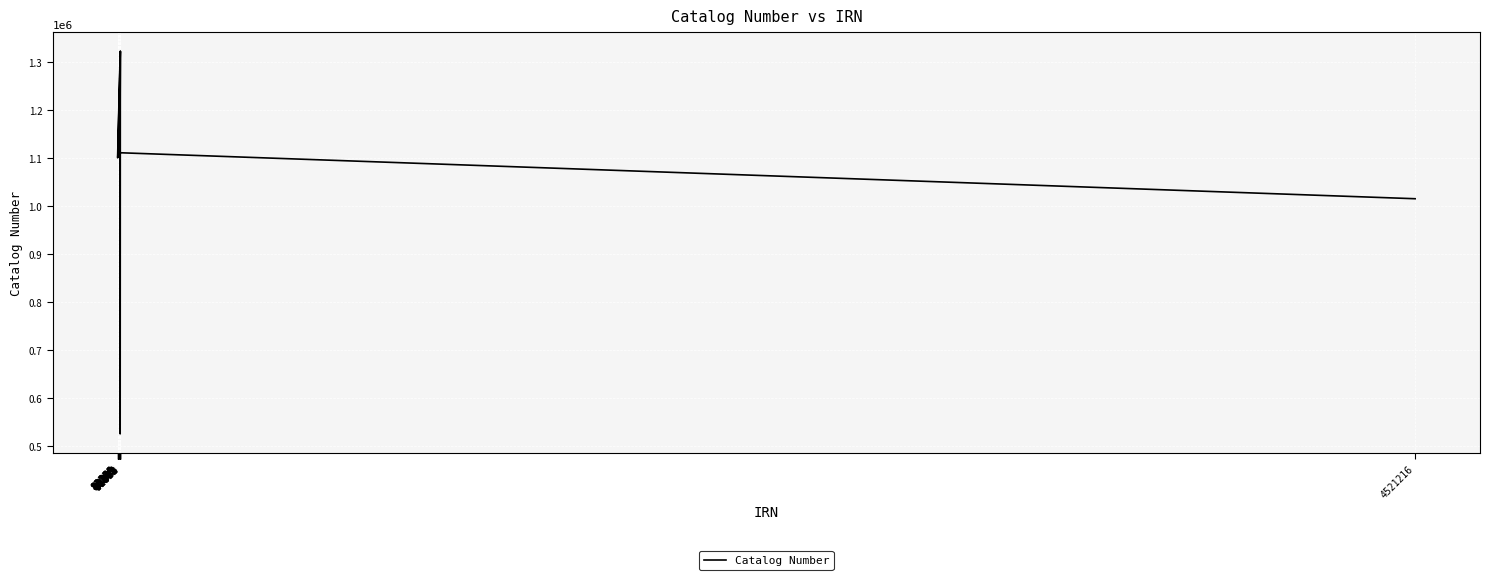

The chart shows a value of 617932 at 82273. True or false?

False